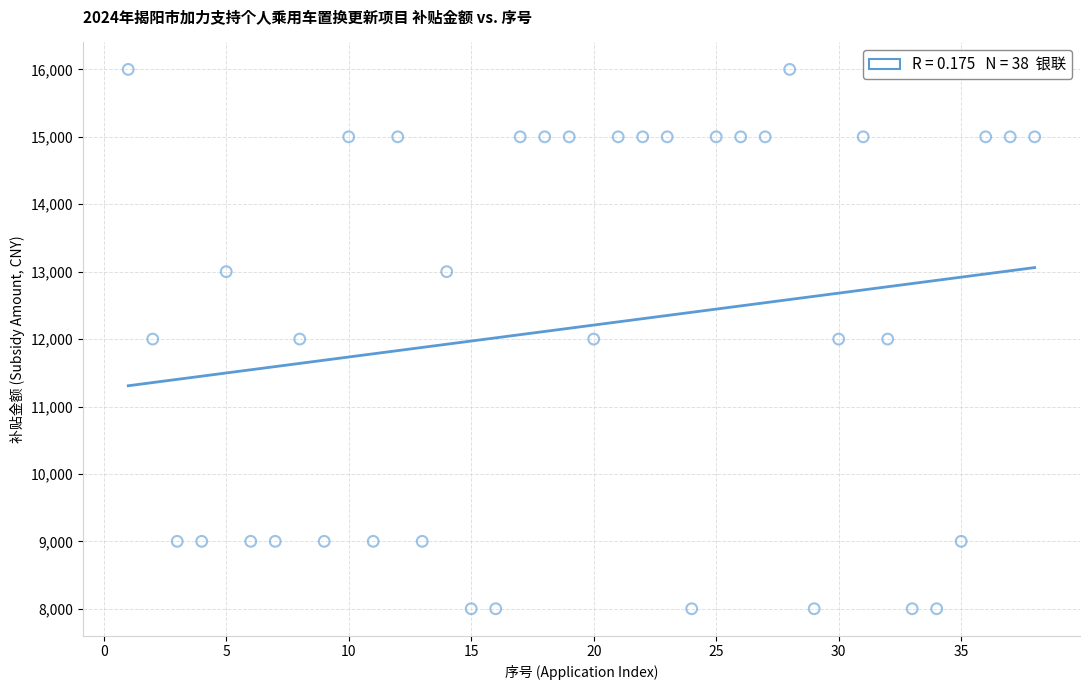

What is the range of Y values (max minus min)?

8000